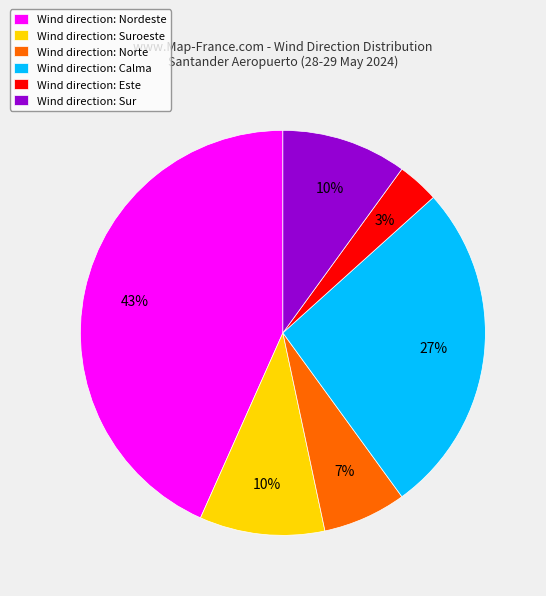

Is the sum of Wind direction: Calma and Wind direction: Este greater than half?

No